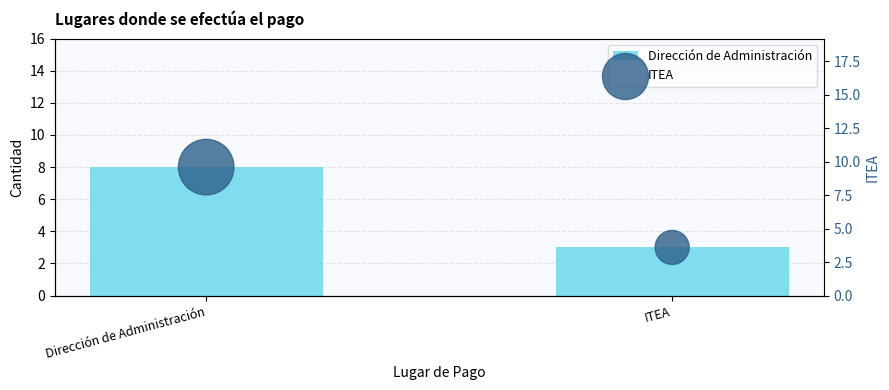

What are all the series names shown in the legend?

Dirección de Administración, ITEA